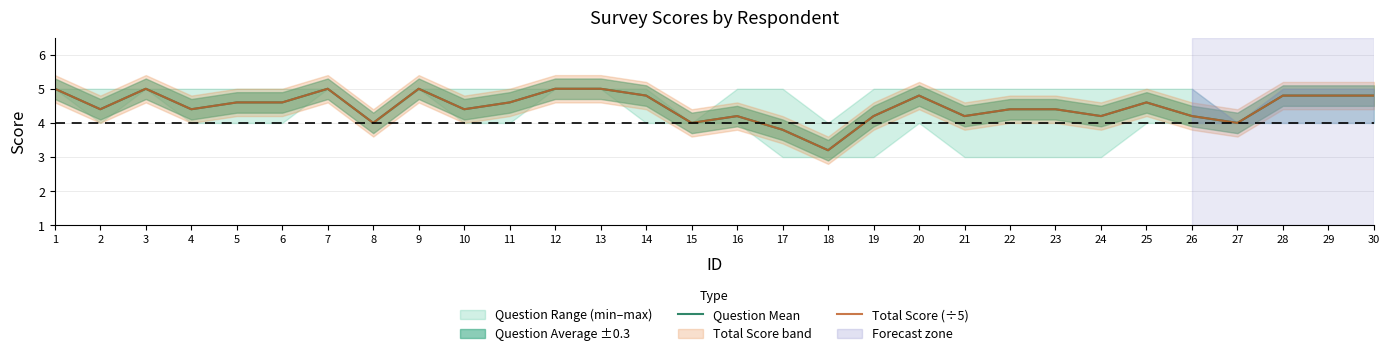

What is the value of the Question Mean point at the 1st from the left?

5.0